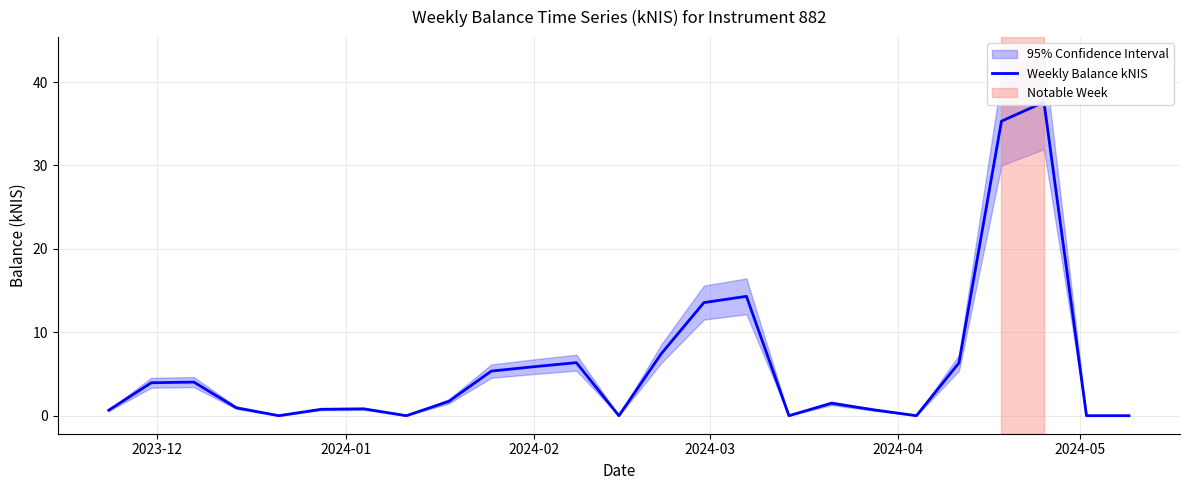

What is the greatest value displayed?

37.6